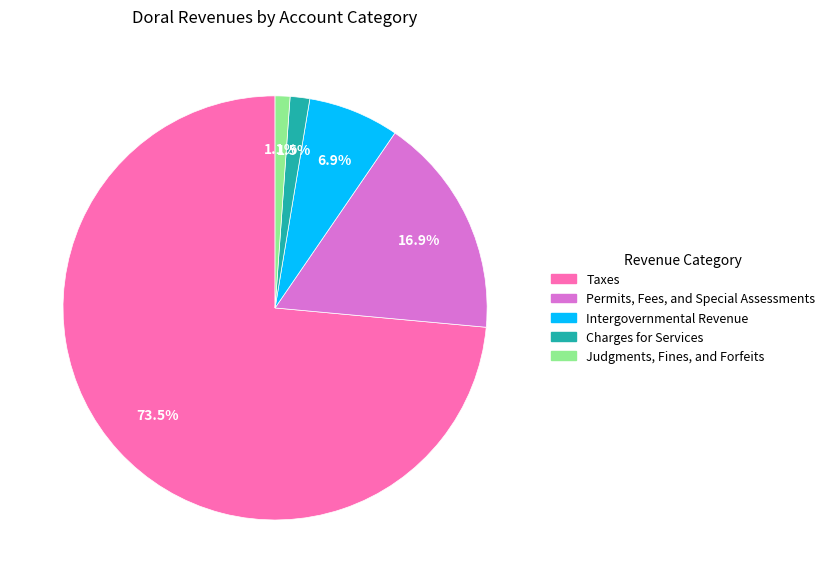

Rank the categories by value from highest to lowest.

Taxes, Permits, Fees, and Special Assessments, Intergovernmental Revenue, Charges for Services, Judgments, Fines, and Forfeits